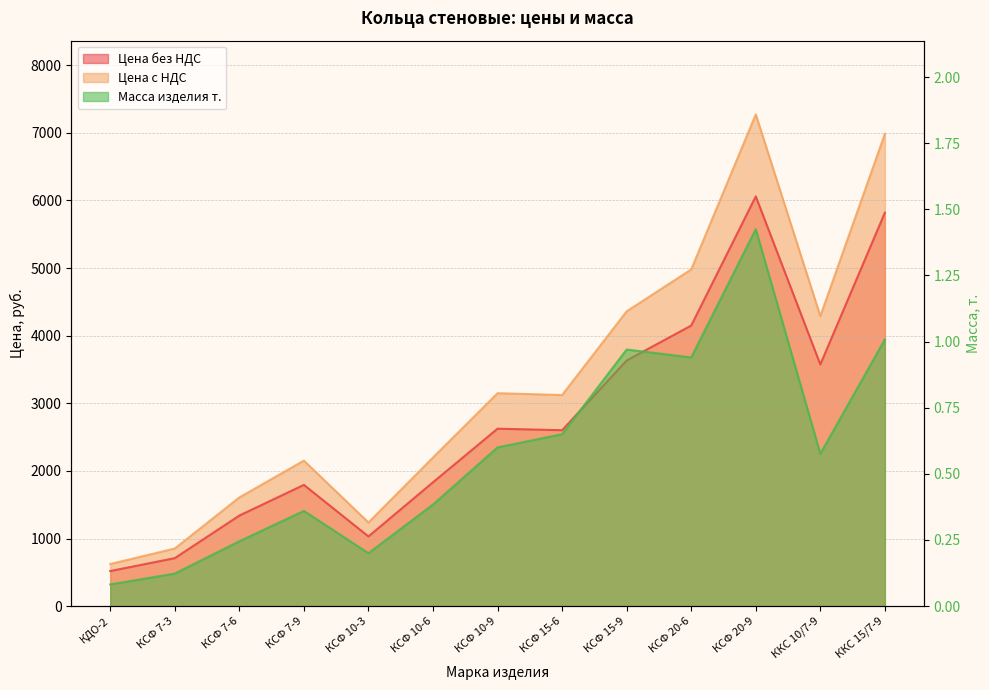

At how many categories does at least one series exceed 3661?

5